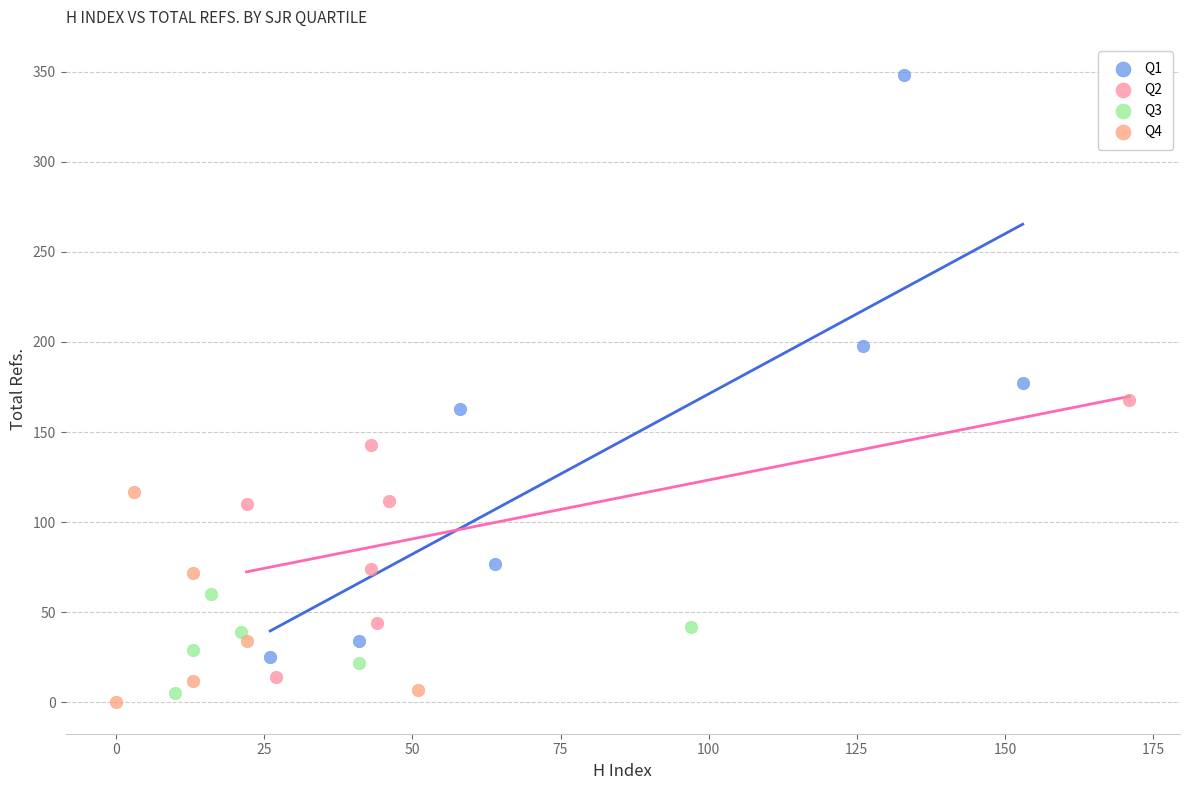

Which series has the largest Y range (max minus min)?

Q1